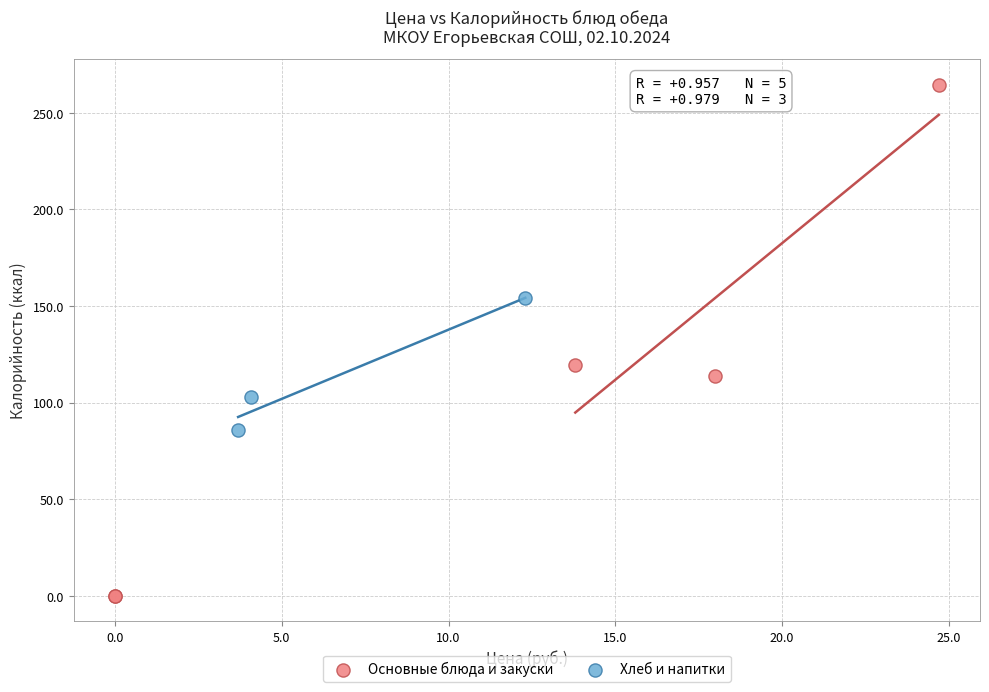

Which series has the largest Y range (max minus min)?

Основные блюда и закуски